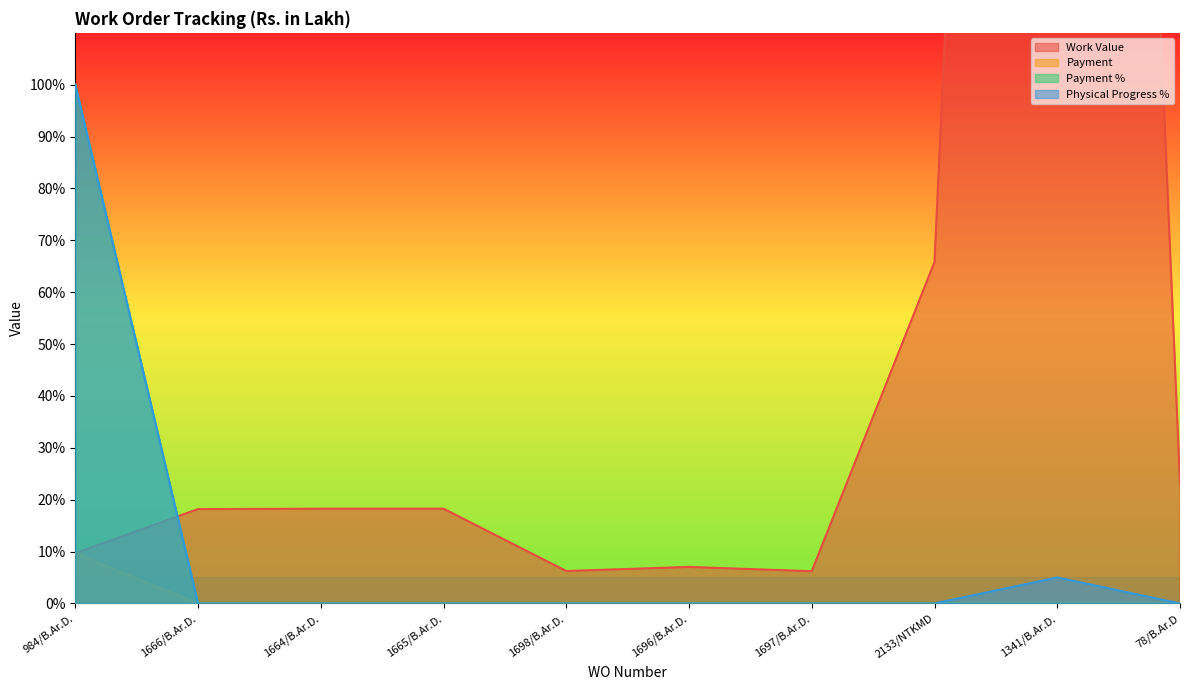

True or false: Work Value has more than 0 interior local peaks.

True